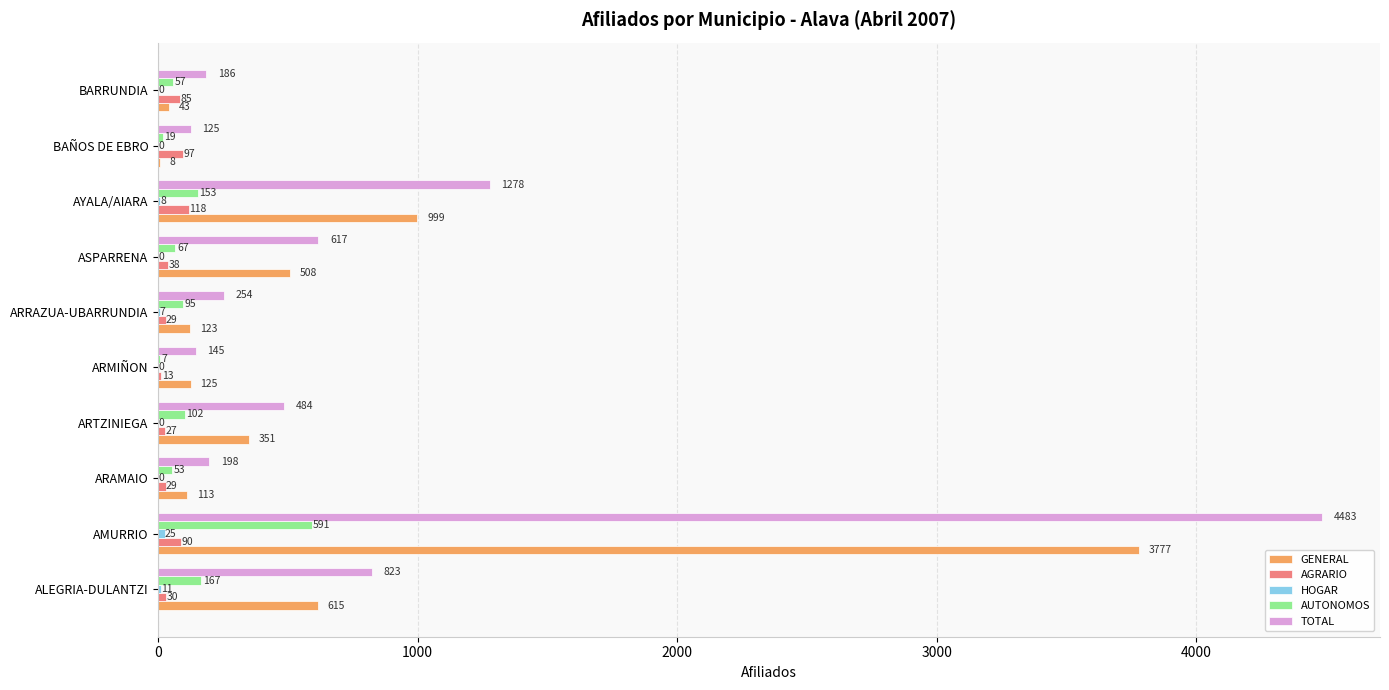

Which series has the largest total across all categories?

TOTAL